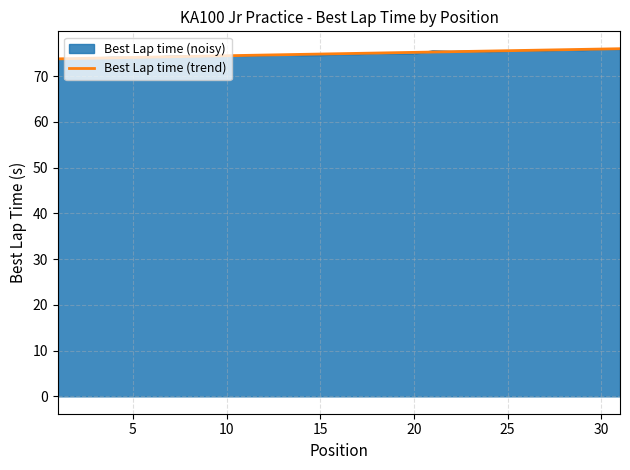

What is the maximum value for Best Lap time (noisy)?

76.0